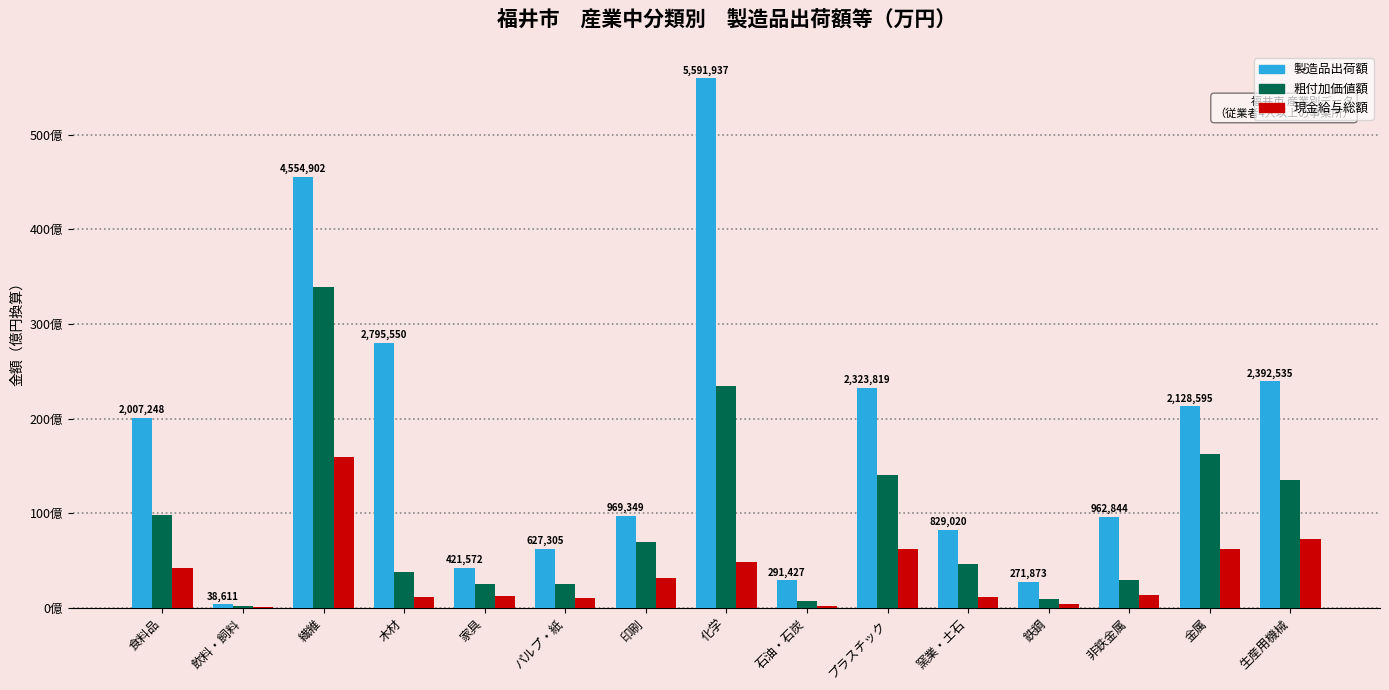

Is it true that 製造品出荷額 equals 986122 at パルプ・紙?

False